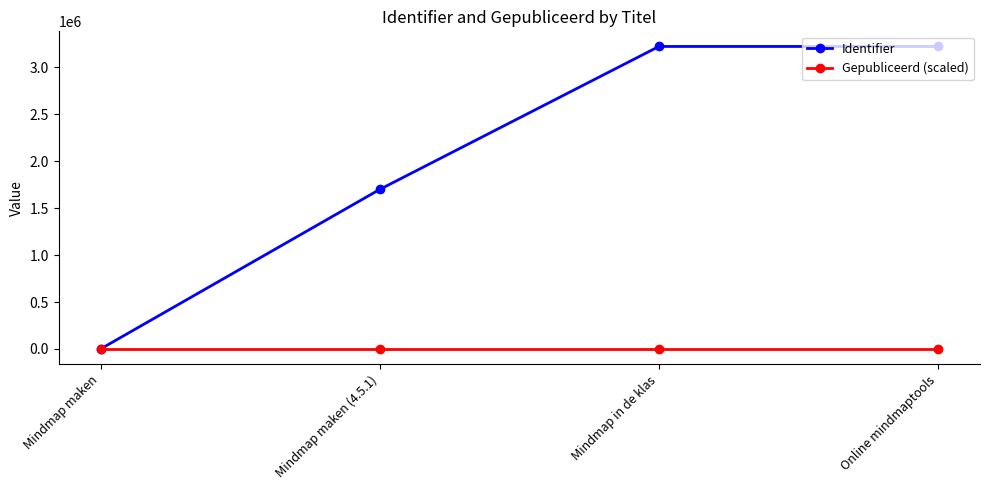

Is it true that Gepubliceerd (scaled) equals 15.0 at Online mindmaptools?

True